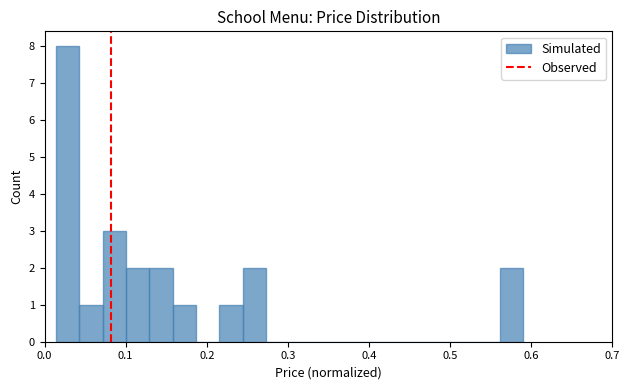

Read against the x-axis, roughly where is the centre of the tallest bar?

0.03